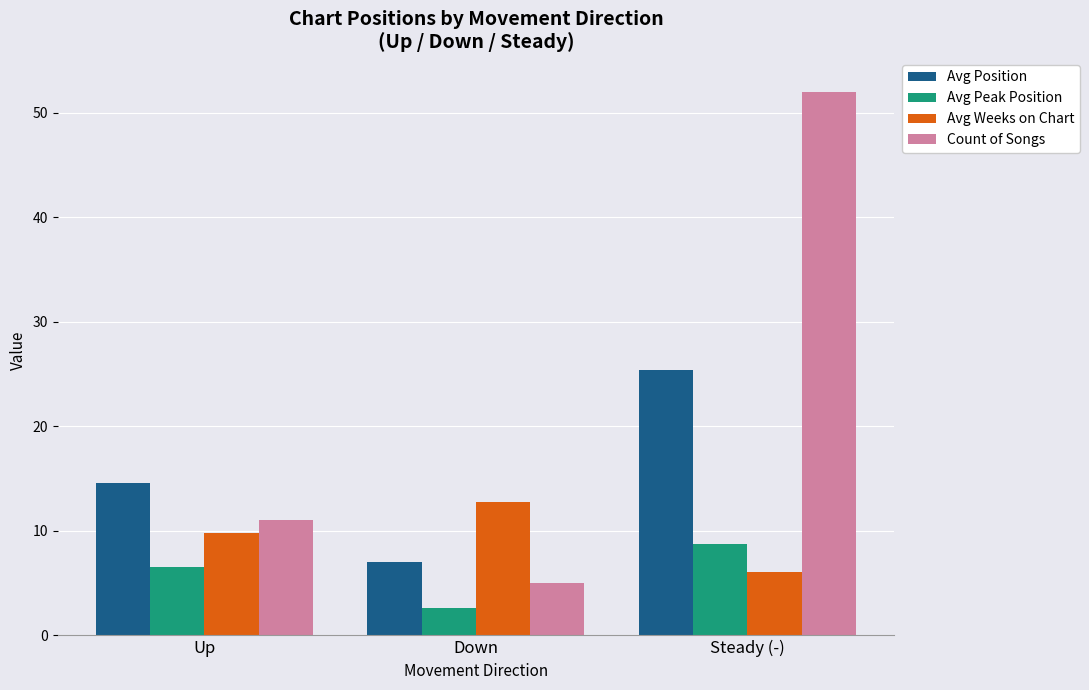

What is the sum of the Avg Peak Position values at Steady (-) and Up?

15.2